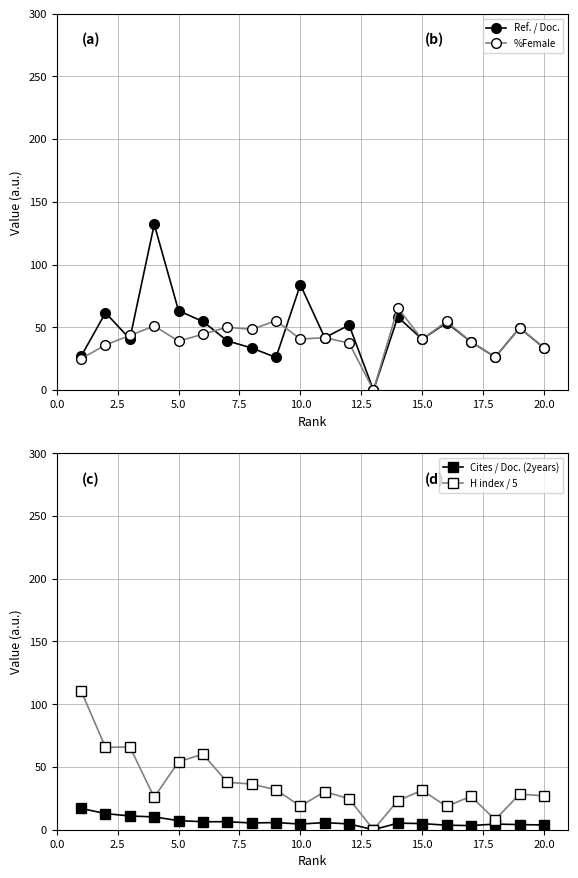

Rank the series by their maximum value, from lowest to highest.

Cites / Doc. (2years), %Female, H index / 5, Ref. / Doc.